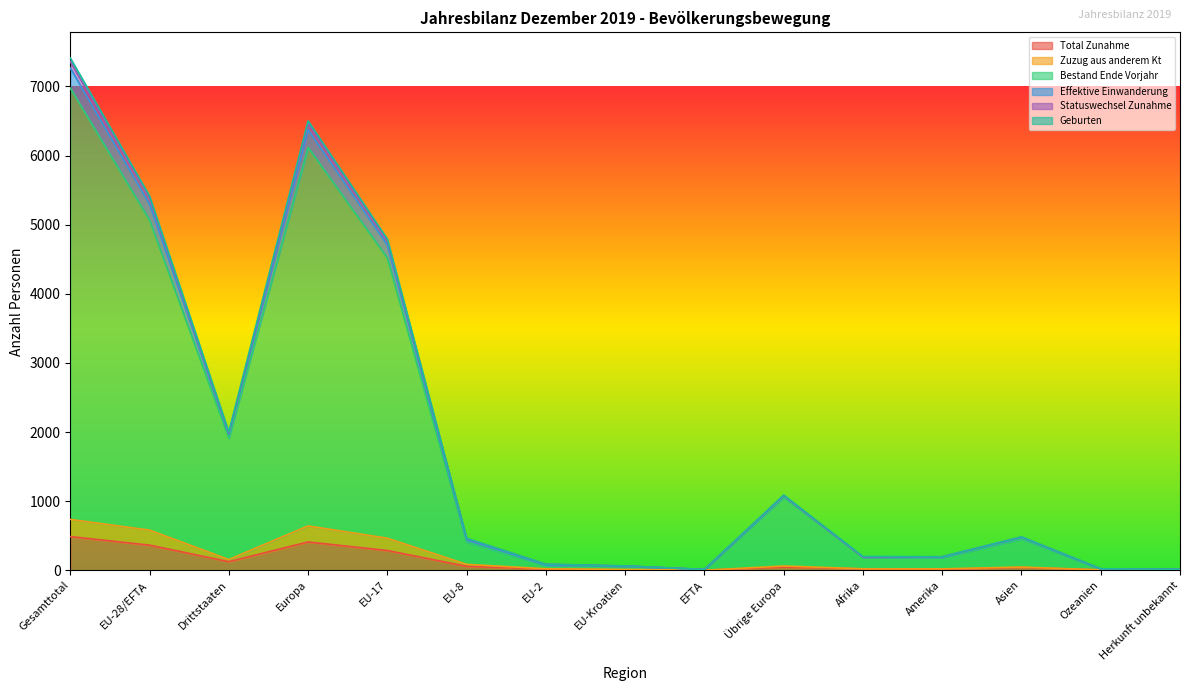

What is the highest value of the Total Zunahme series?

487